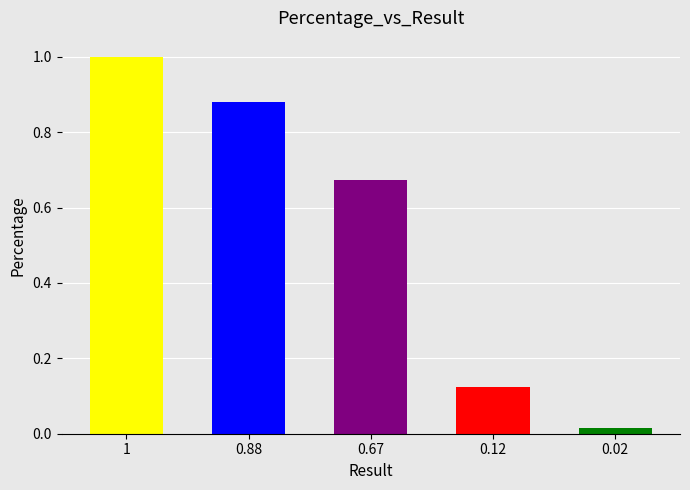

What is the label of the 2nd bar from the right?

0.12